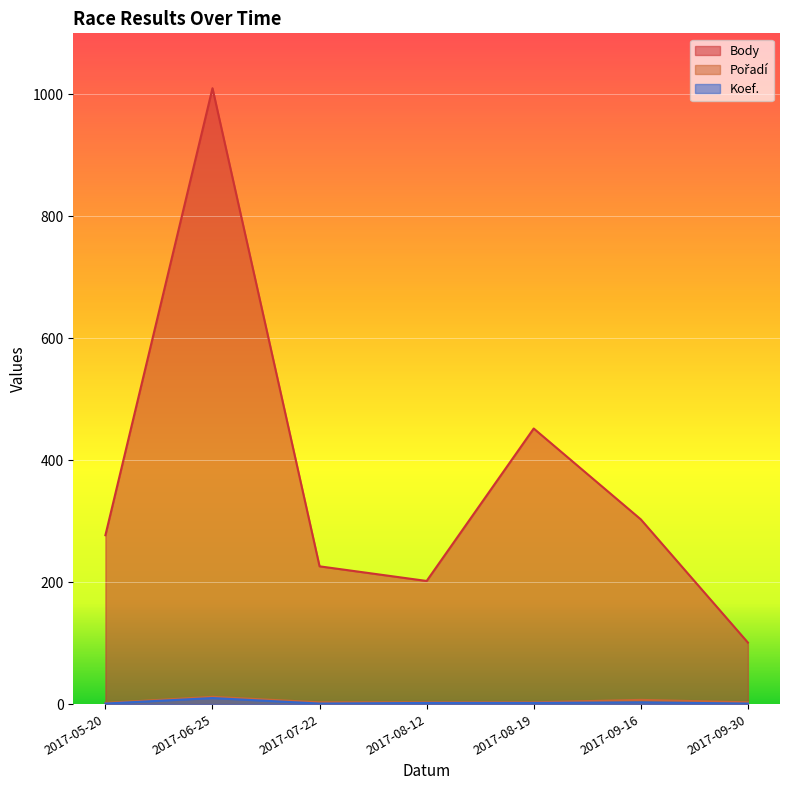

Reading left to right, transcribe all the data shown in this chart.

Body: 277	1010	226	202	452	303	101
Pořadí: 2	12	3	3	3	7	3
Koef.: 1	10	1	2	2	3	1